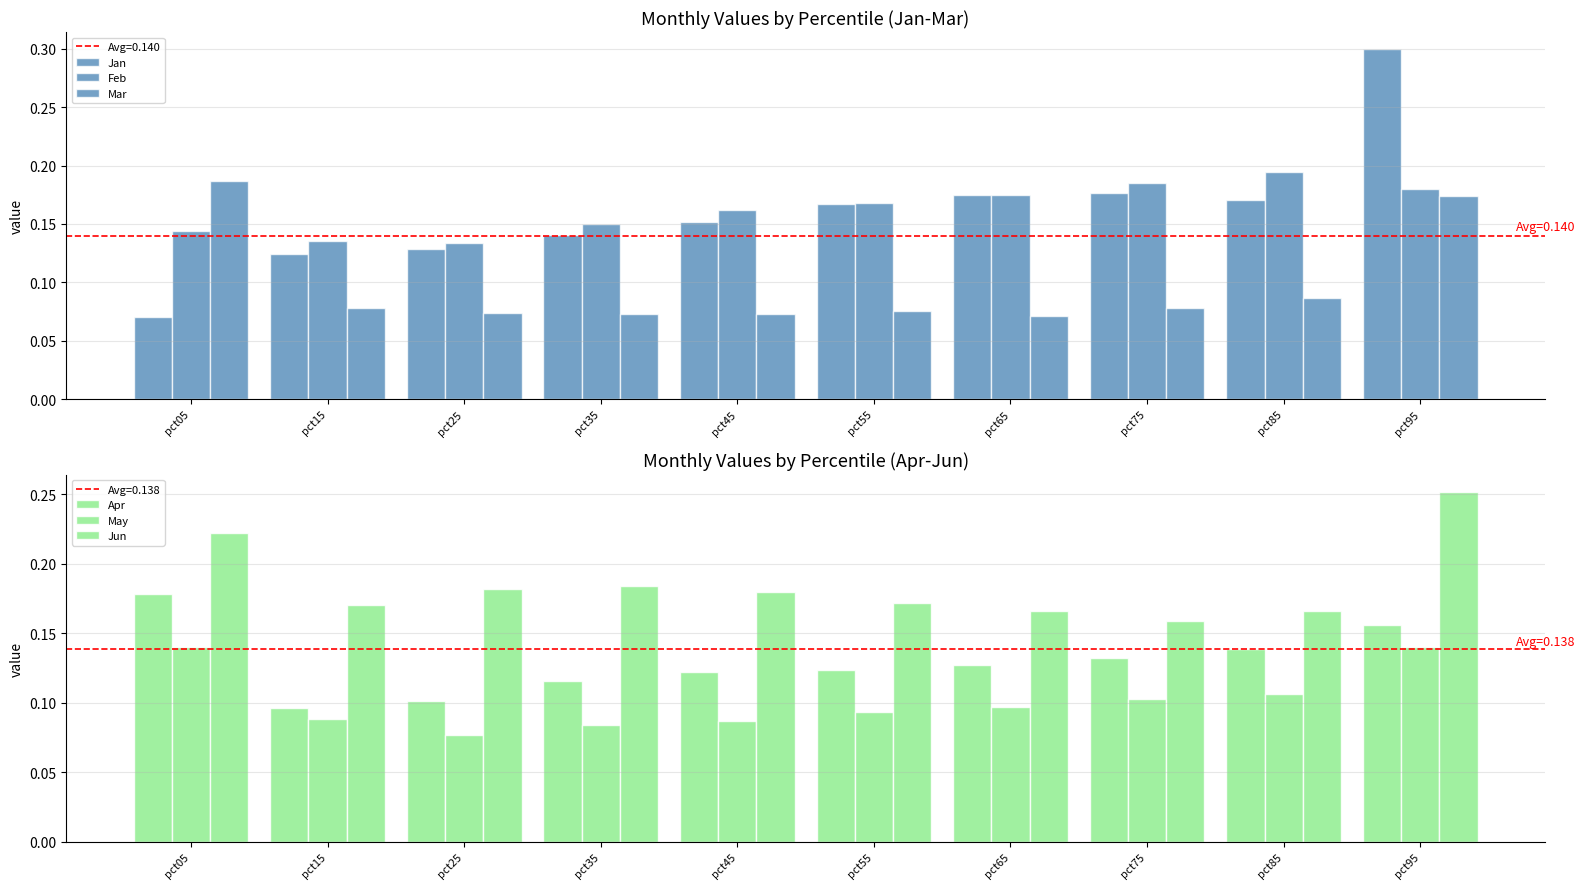

How many distinct data groups are displayed?

6